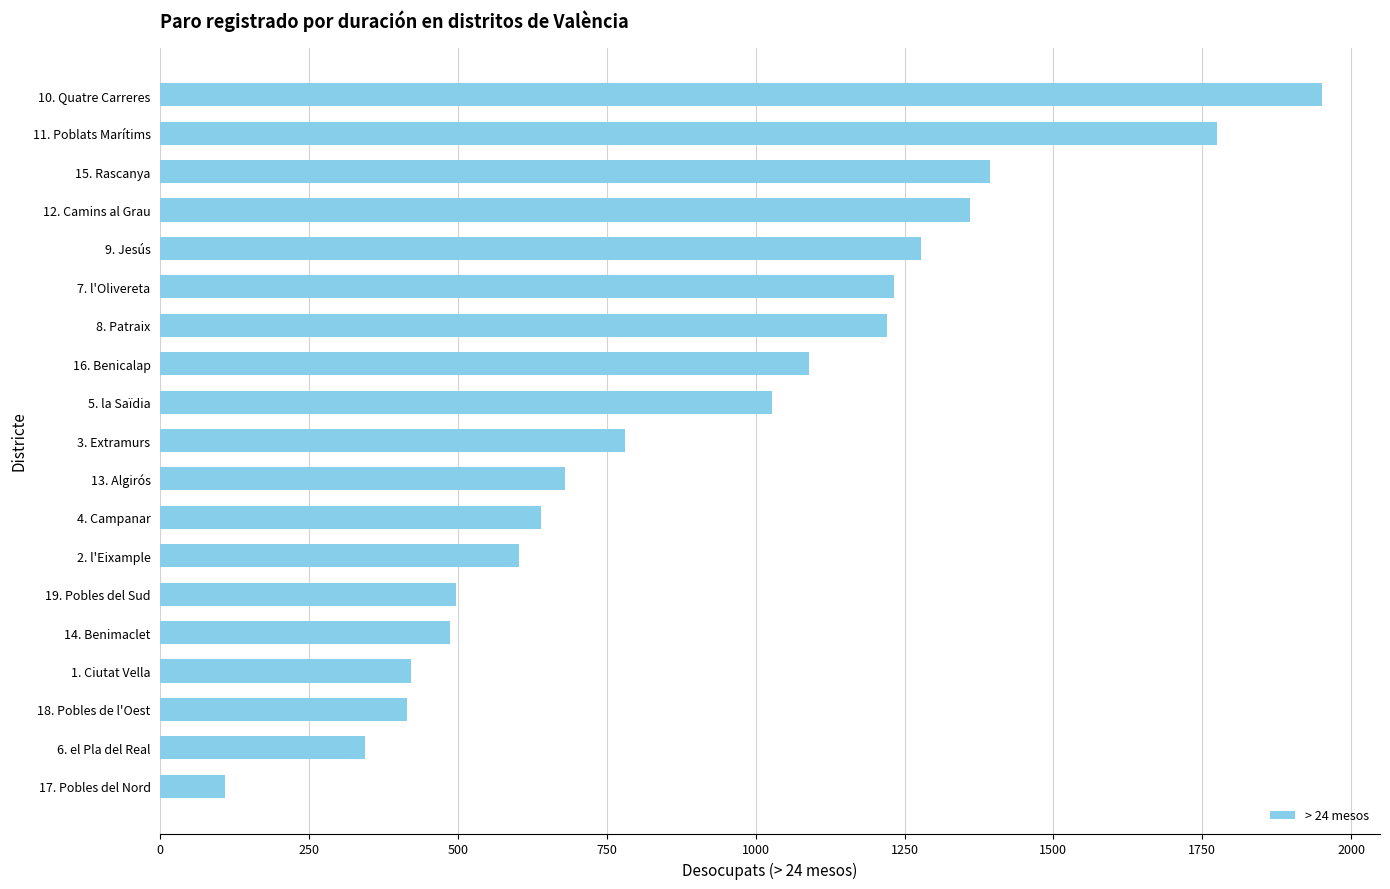

What is the approximate value at 19. Pobles del Sud?

497